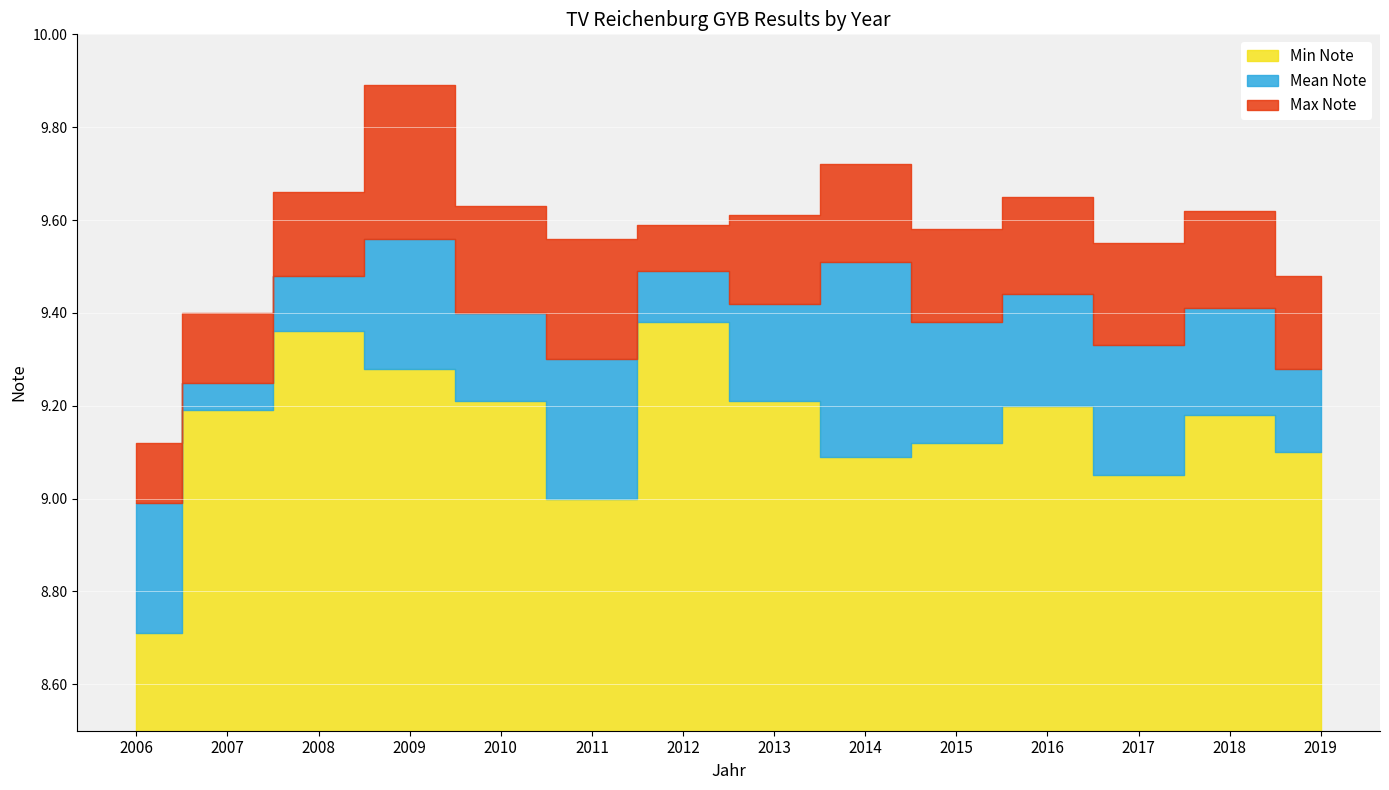

What is the minimum value shown in the chart?

8.7